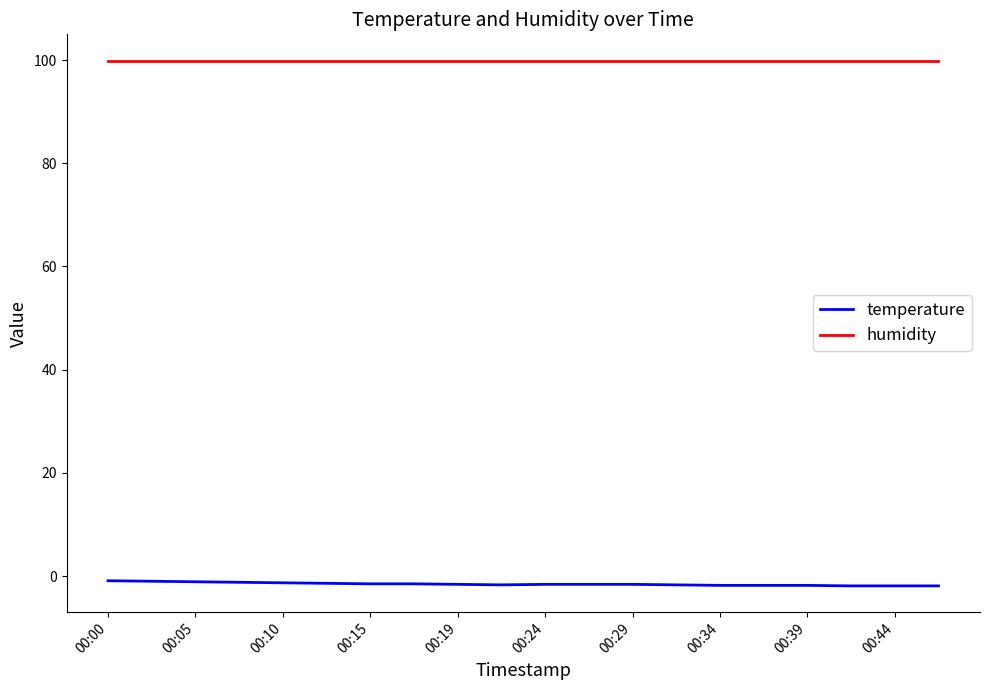

True or false: temperature and humidity cross at least once.

False